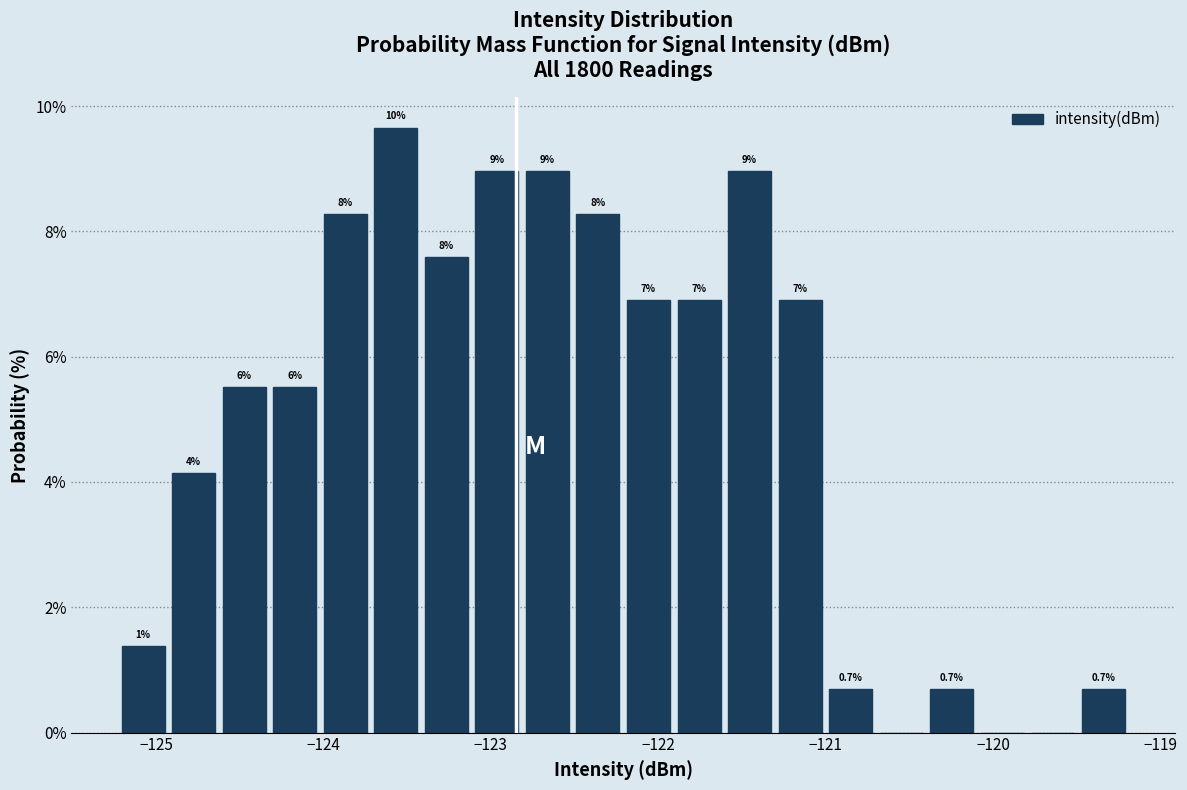

Around what value on the x-axis is the tallest bar? Give the approximate position of its centre, as read against the axis.

-123.6